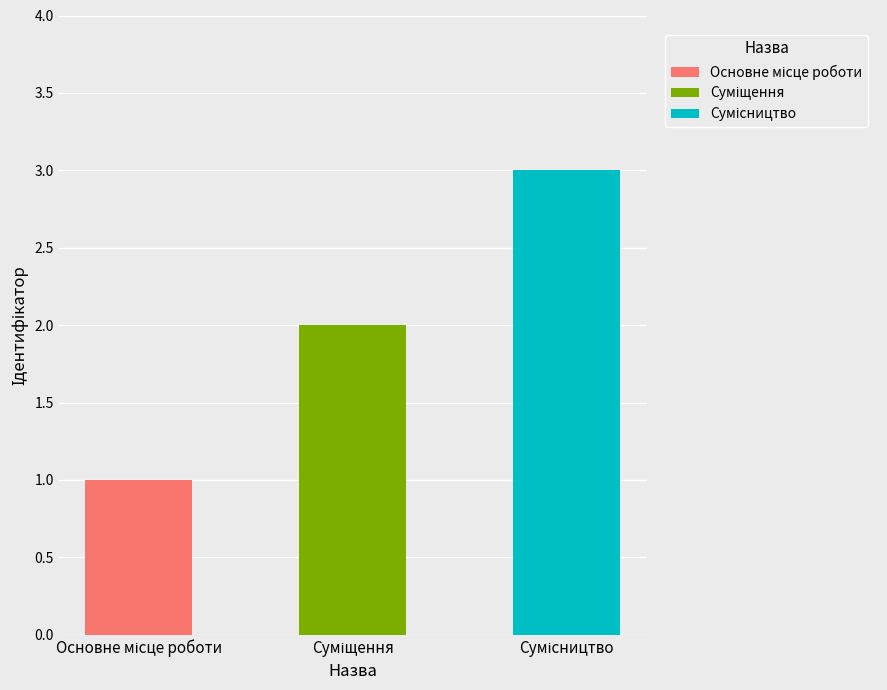

List the labels in order of value, largest first.

Сумісництво, Суміщення, Основне місце роботи